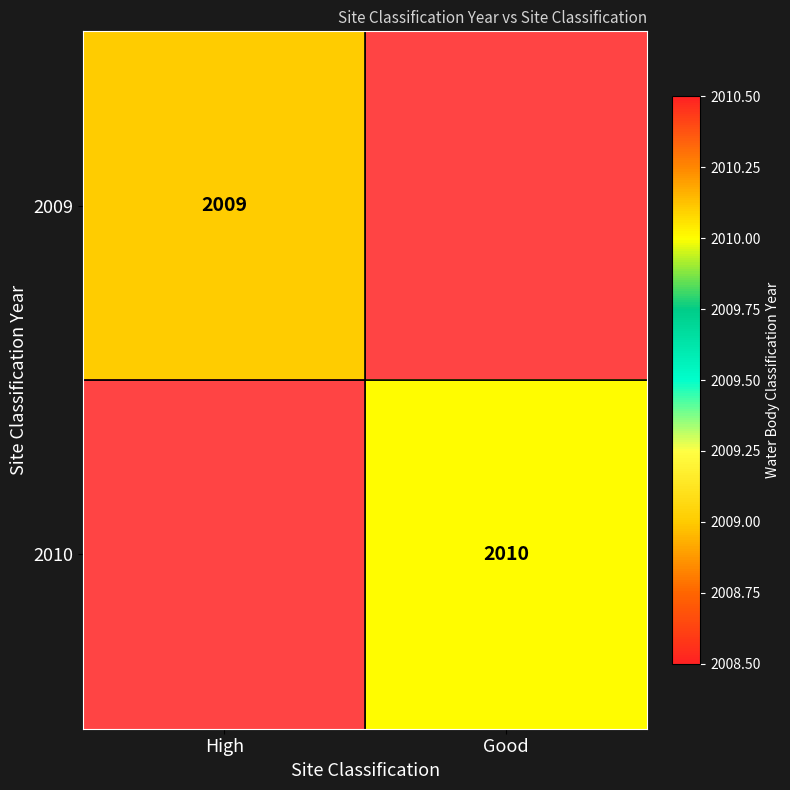

How many categories are shown in the chart?

2